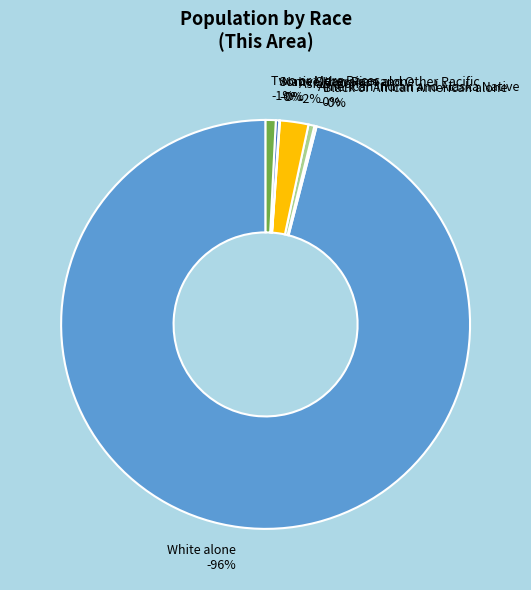

Between Asian alone and Native Hawaiian and Other Pacific, which is larger?

Asian alone